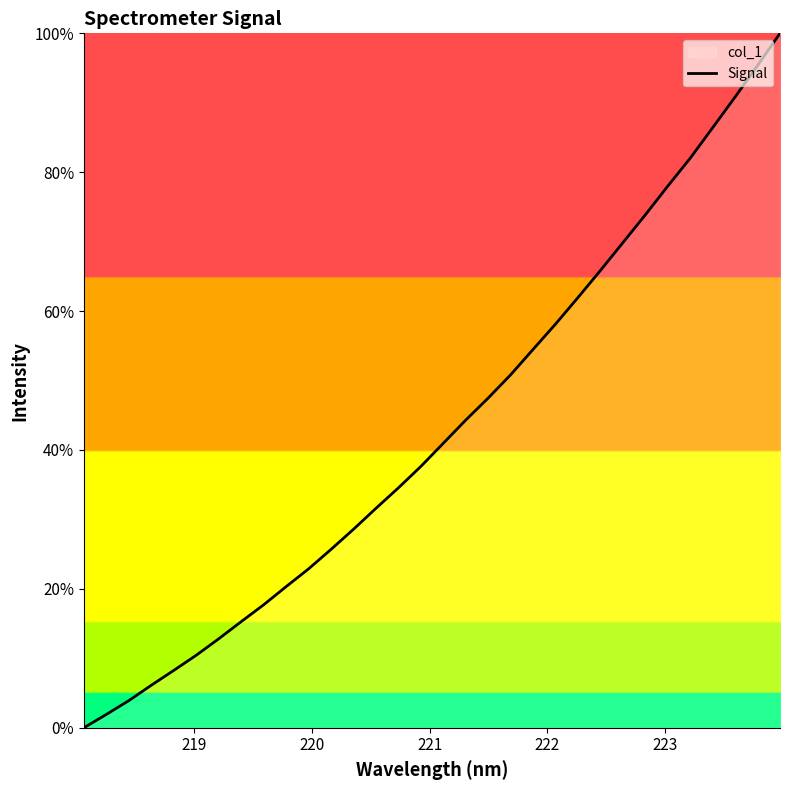

What is the maximum value shown in the chart?

100.0